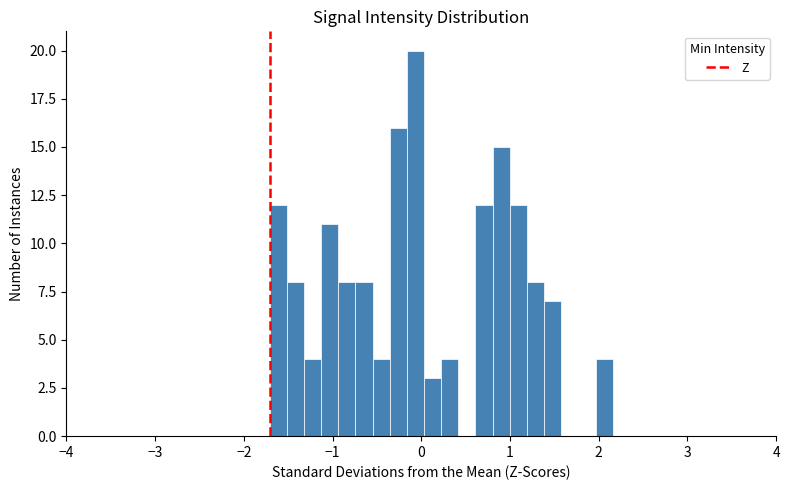

Around what value on the x-axis is the tallest bar? Give the approximate position of its centre, as read against the axis.

-0.1